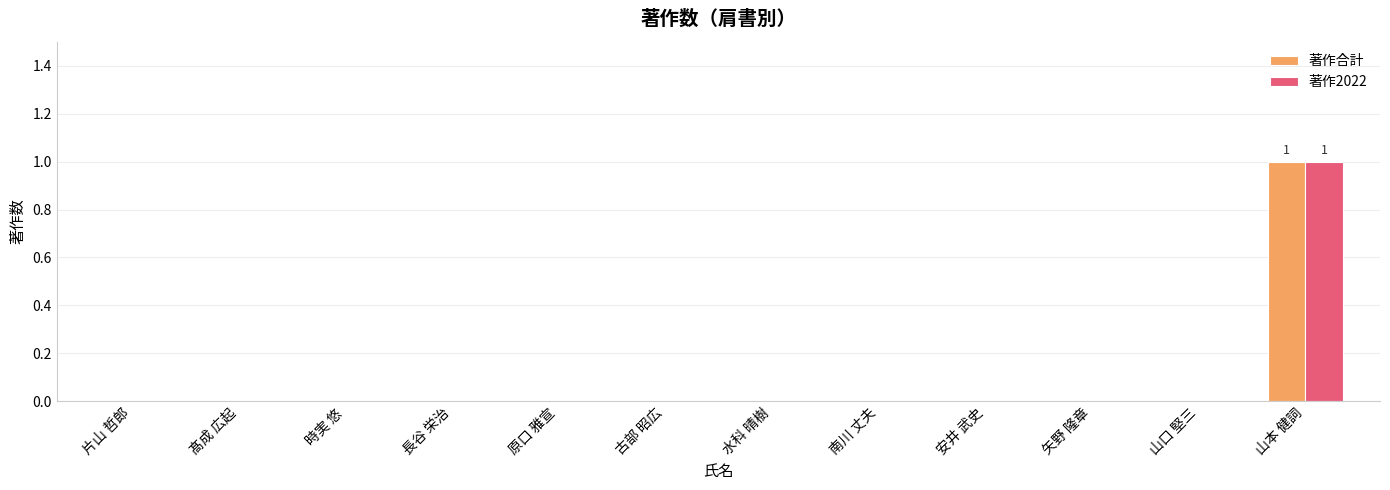

Does the chart contain stacked bars?

No